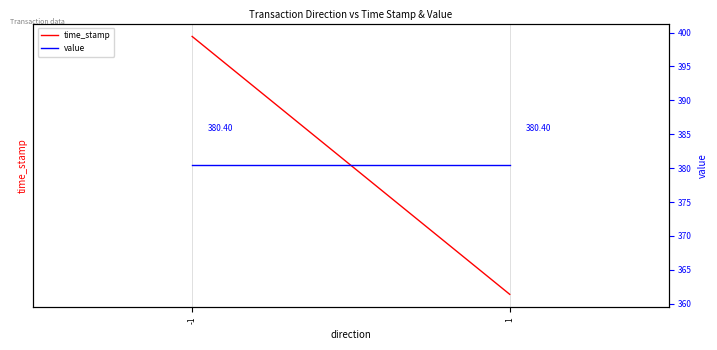

Which series has the largest total across all categories?

time_stamp